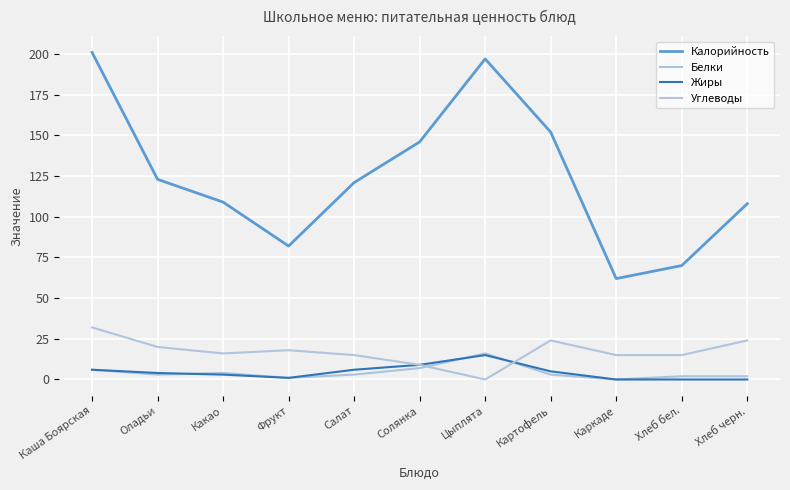

What is the value of the Углеводы point at the 2nd from the left?

20